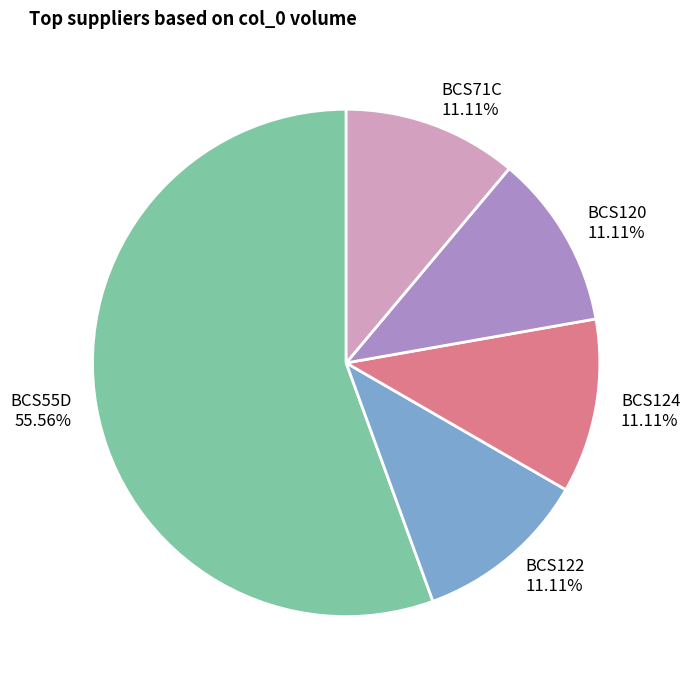

To the nearest percent, what portion does BCS124 represent?

11%